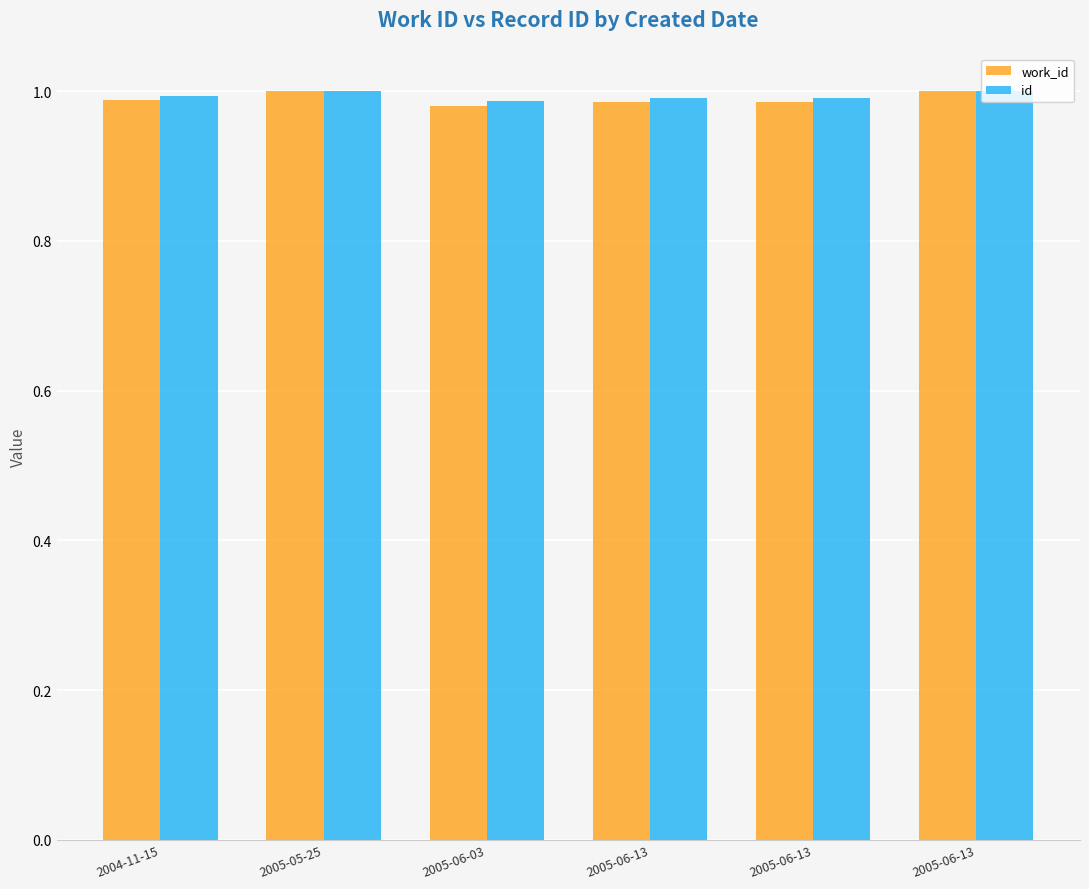

Are the bars grouped side by side (vs. stacked)?

Yes